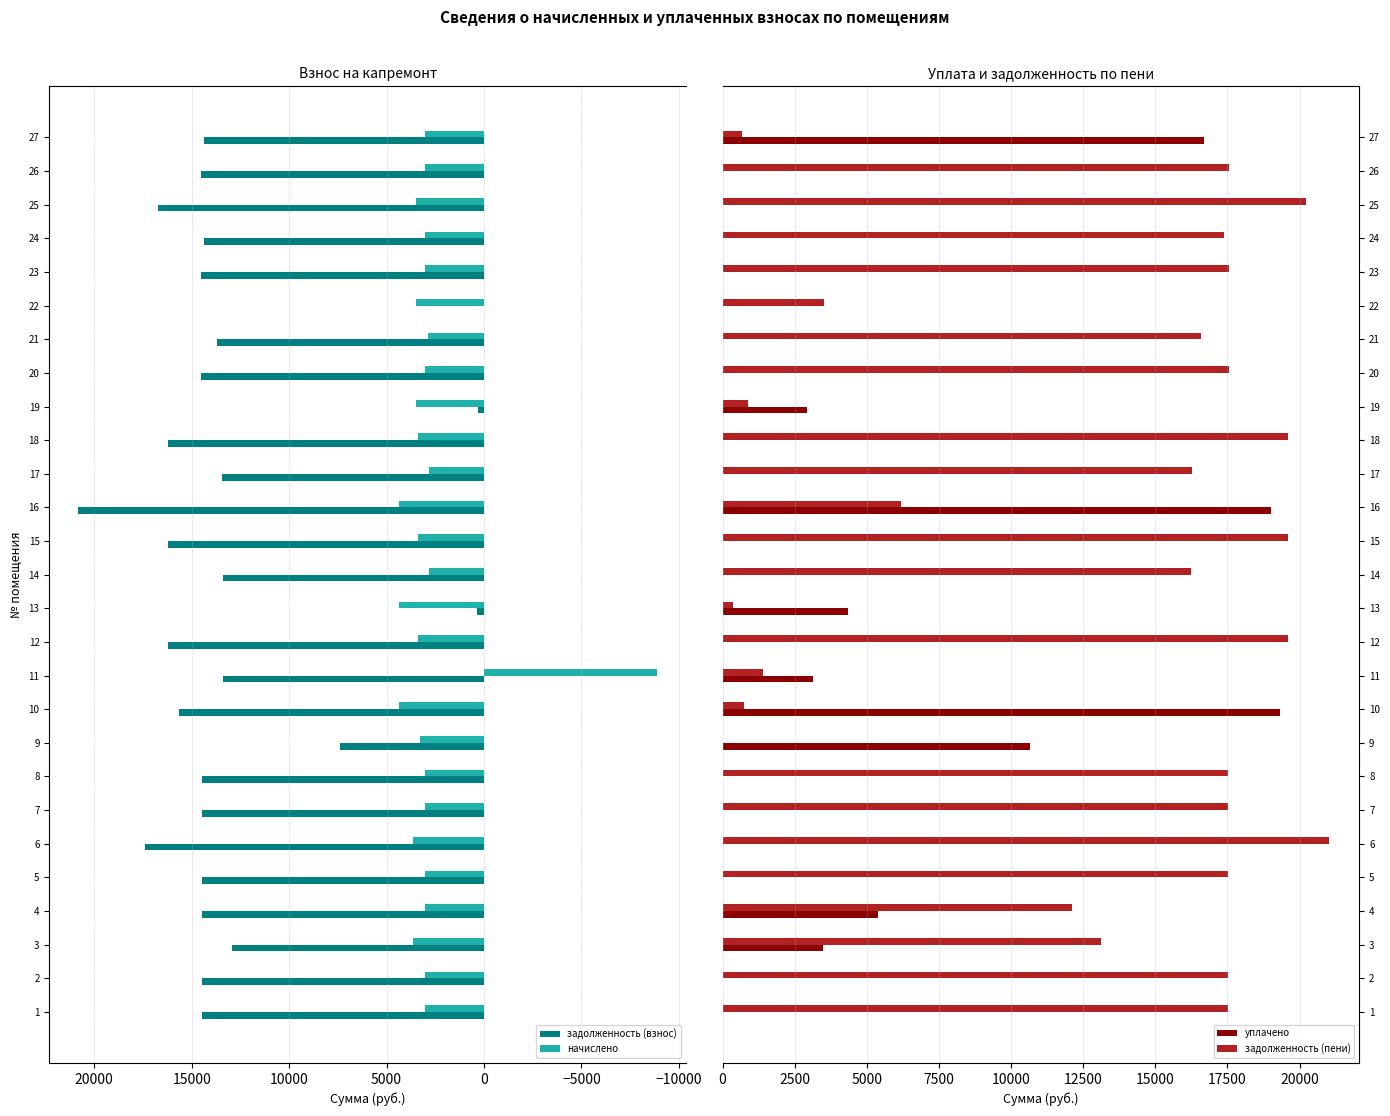

At how many categories does at least one series exceed -950?

27